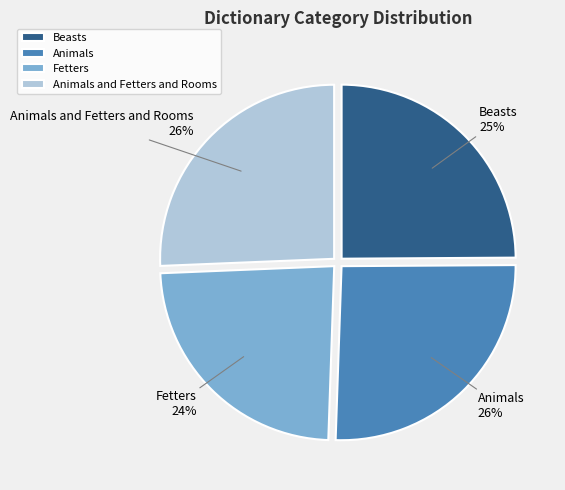

Which has a higher value, Beasts or Animals?

Animals